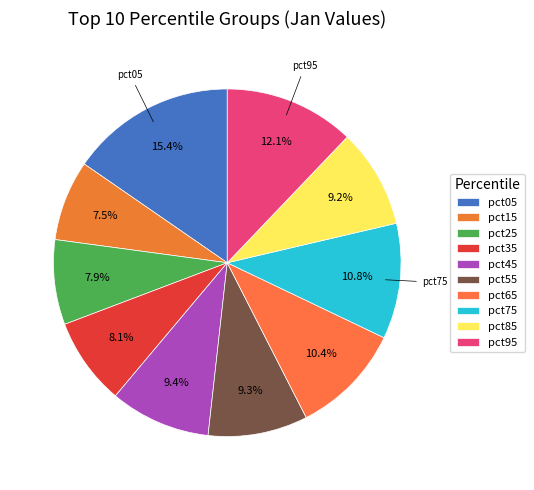

How many slices are in this pie chart?

10